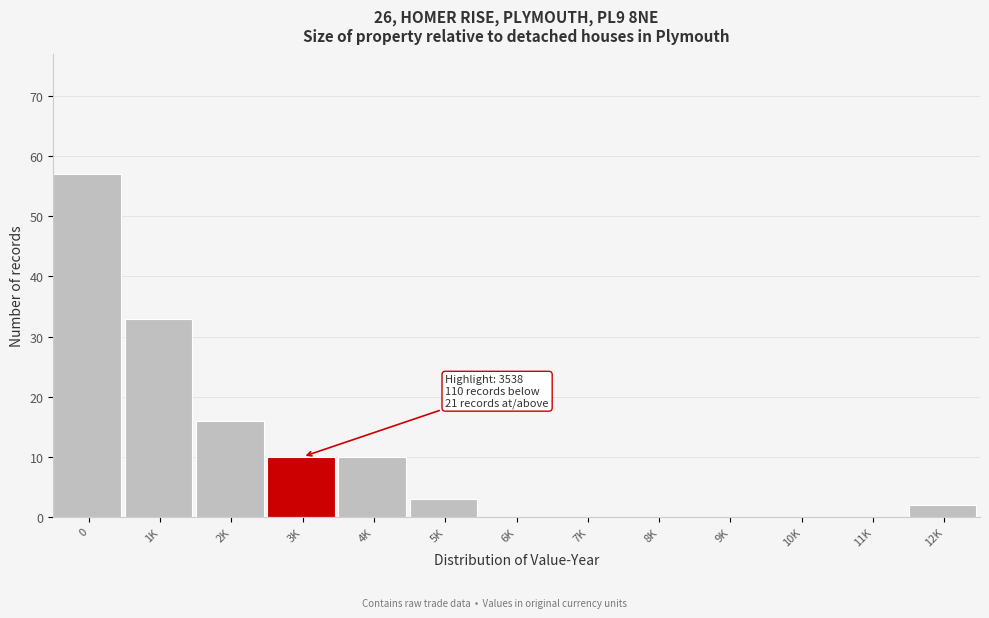

Reading right to left, transcribe all the data shown in this chart.

12K=2	11K=0	10K=0	9K=0	8K=0	7K=0	6K=0	5K=3	4K=10	3K=10	2K=16	1K=33	0=57